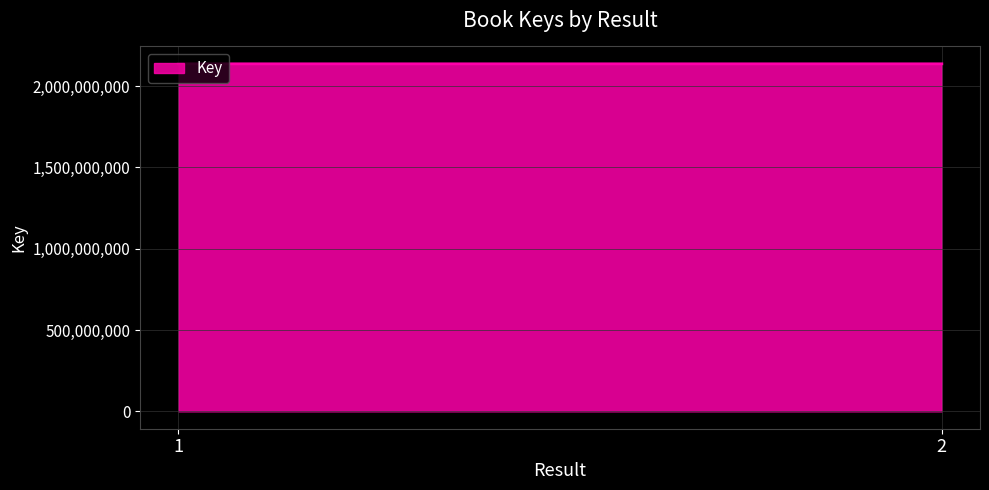

Is it true that the value at 2 is 3301579640?

False